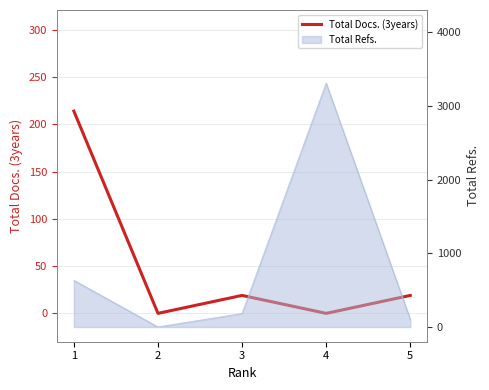

Read the value at 1, to the nearest 5.

215